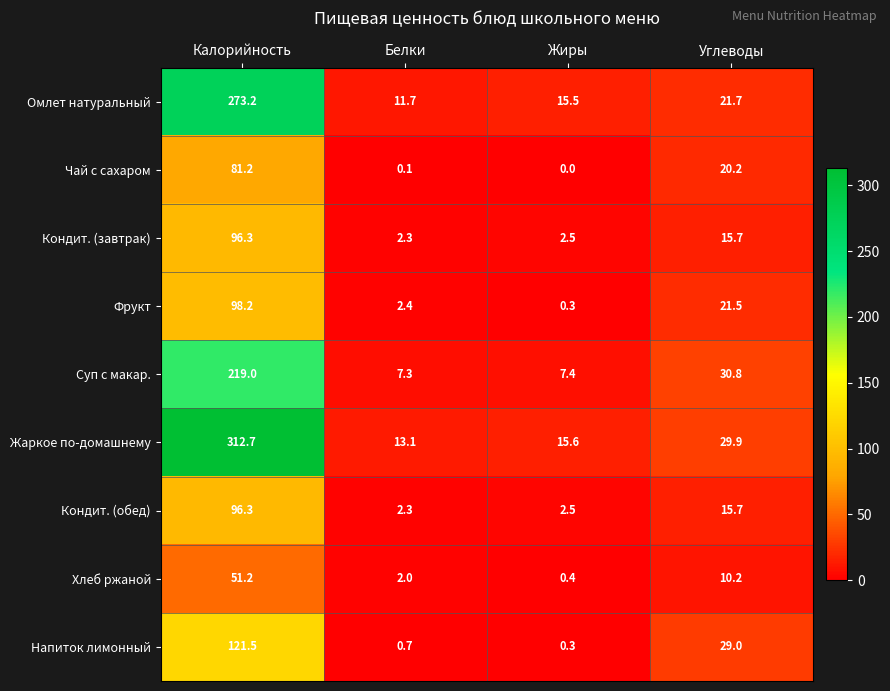

What is the difference between the highest and lowest values at Белки?

13.0